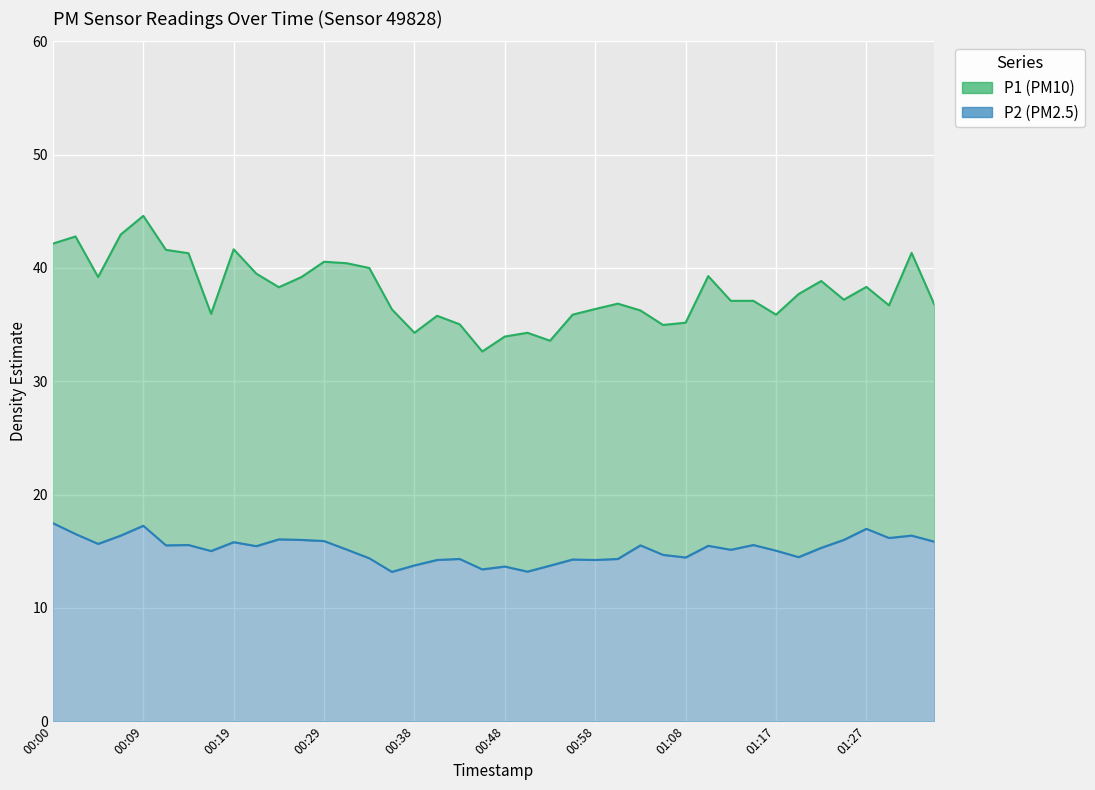

How many interior local peaks does the P1 (line) series have?

11